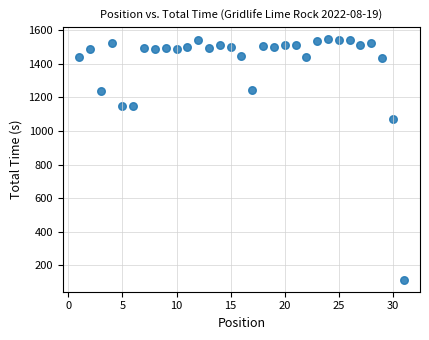

What is the range of Y values (max minus min)?

1431.6